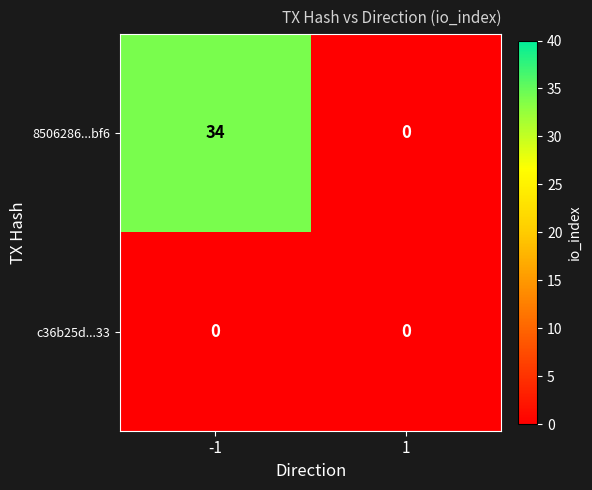

What is the total value across all series at -1?

34